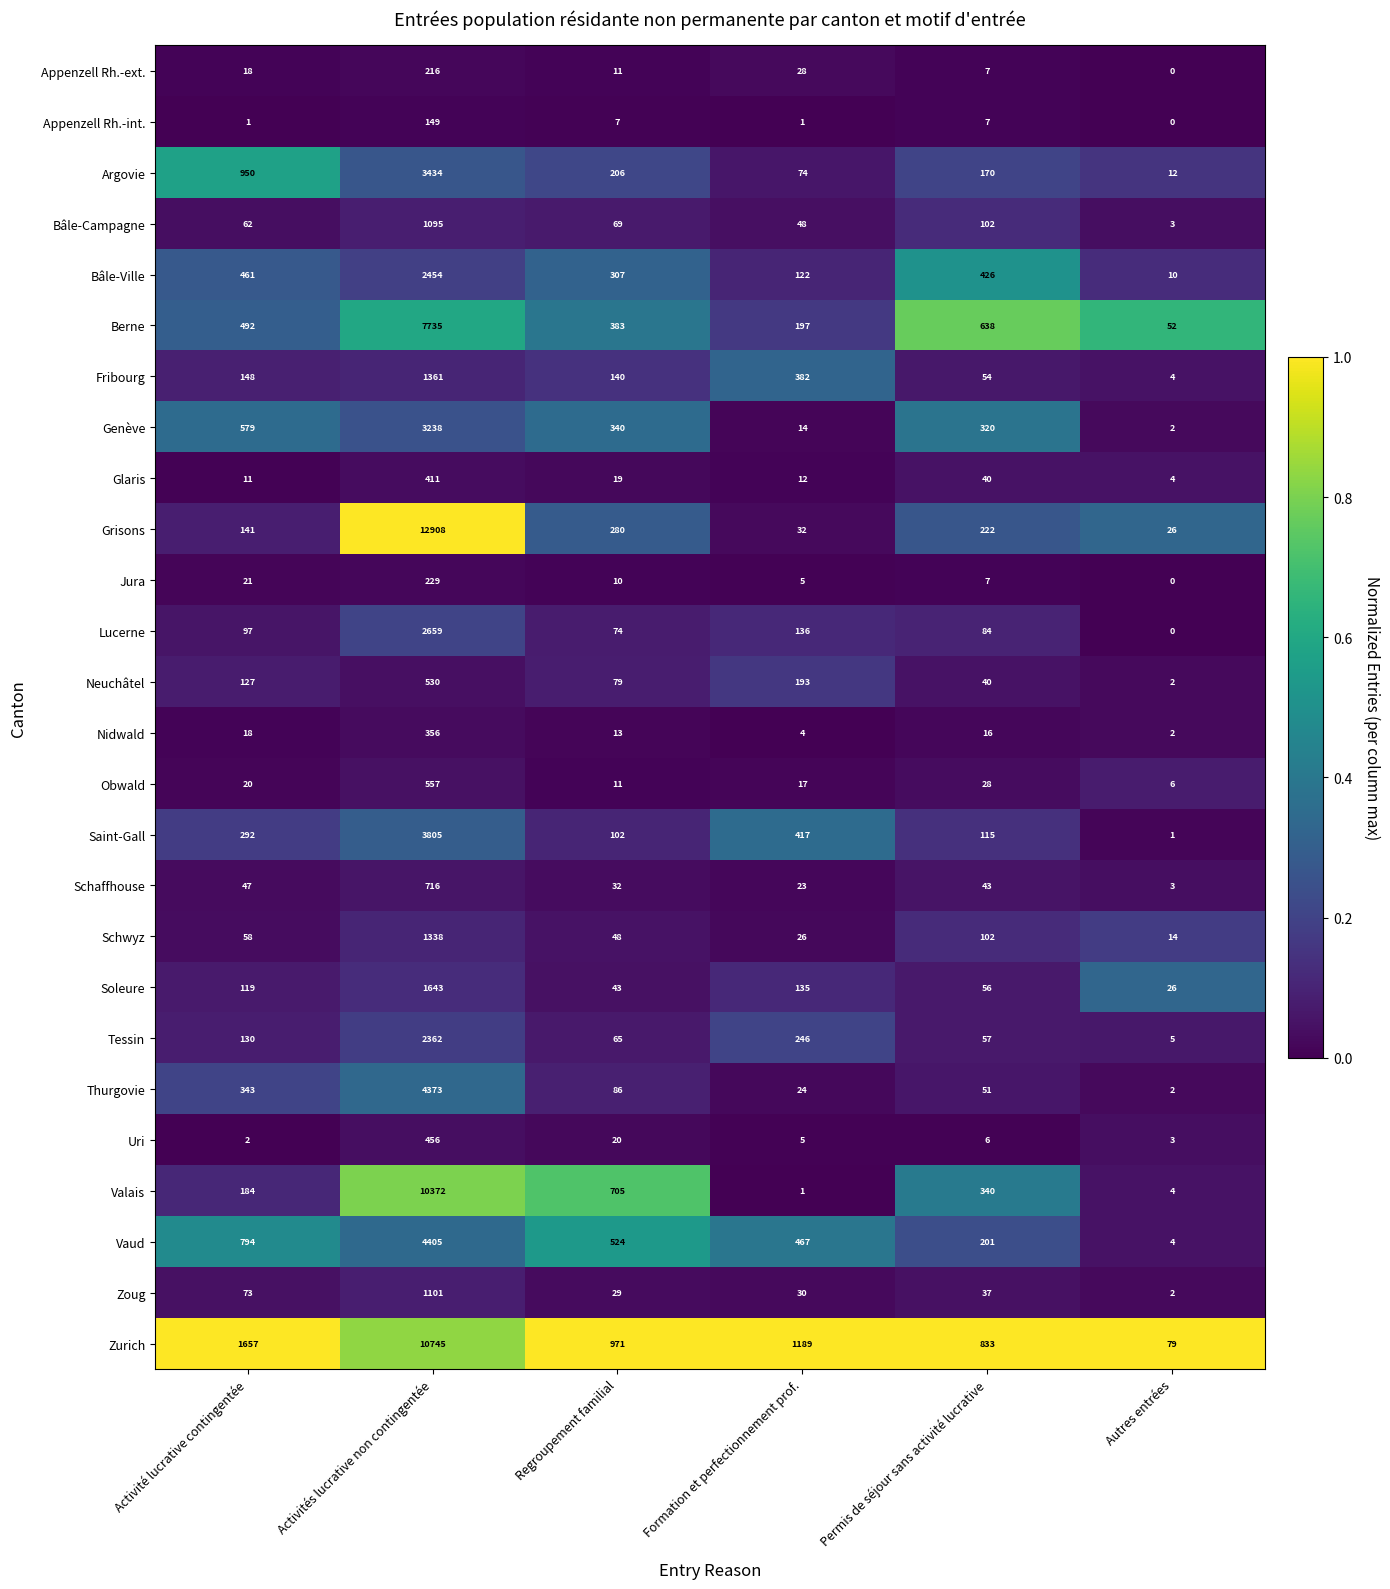

Which series has the largest total across all categories?

Zurich